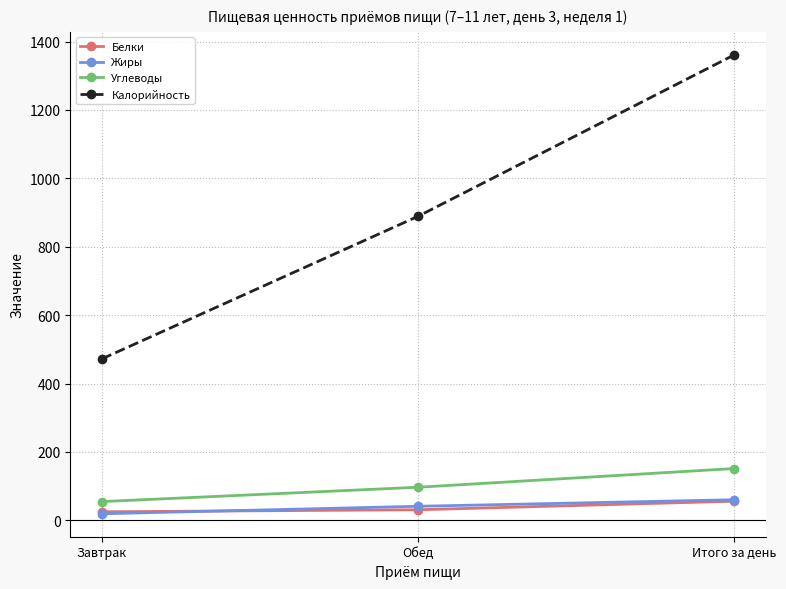

What is the sum of the Белки values at Обед and Итого за день?

86.8